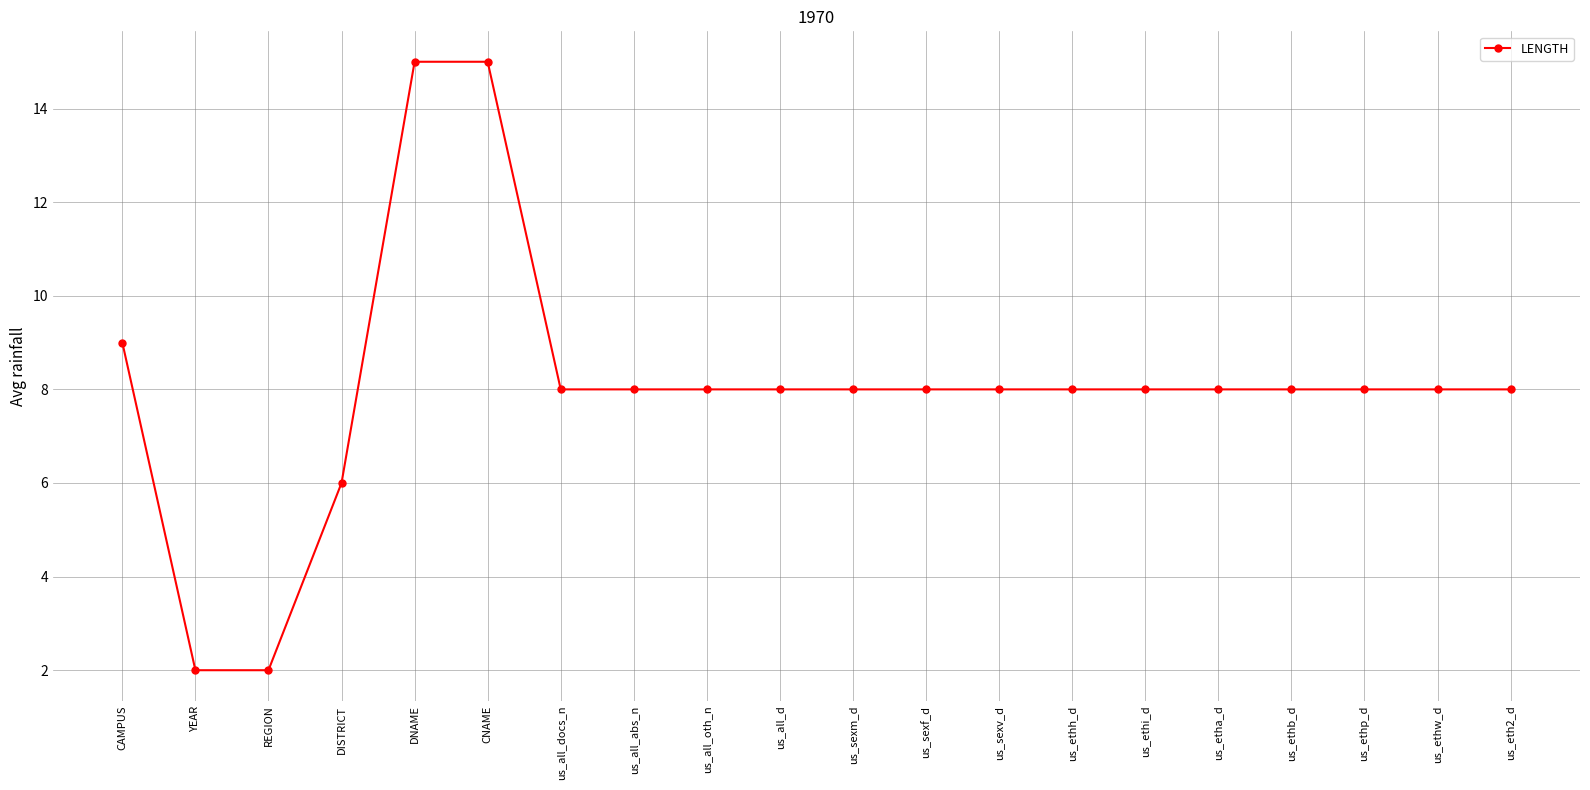

What is the sum of all values?

161